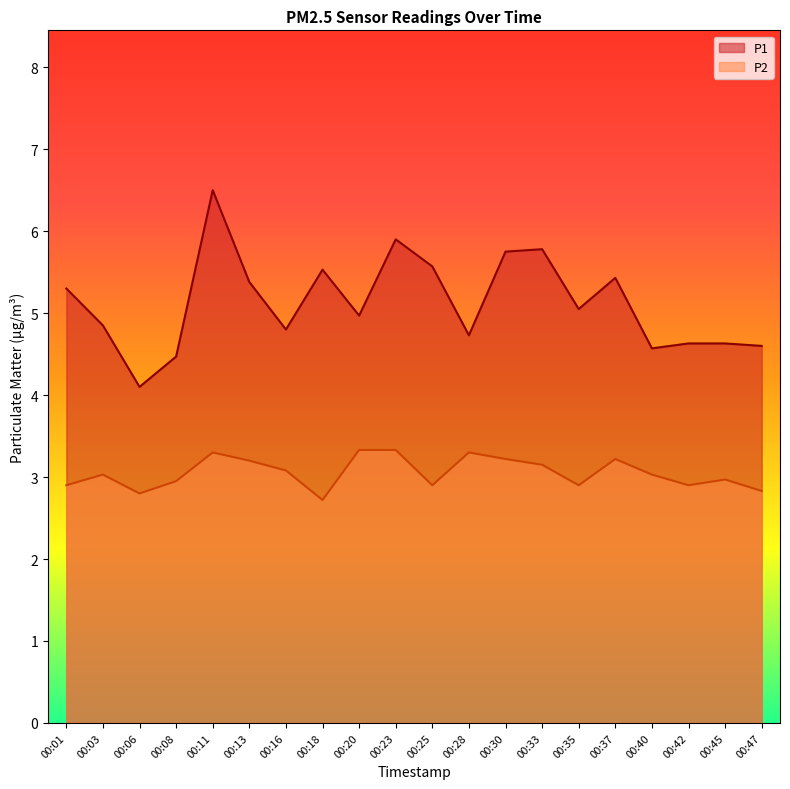

The value of P1 at 00:40 is 4.6. True or false?

True